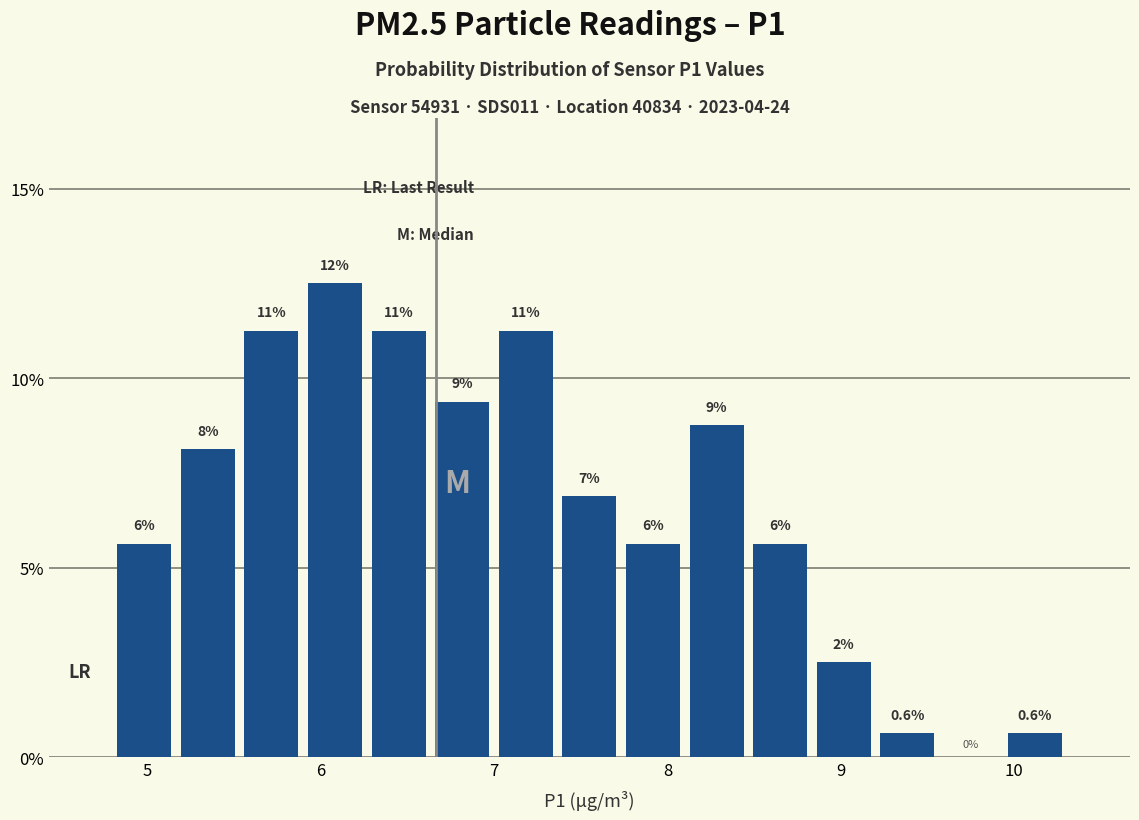

Around what value on the x-axis is the tallest bar? Give the approximate position of its centre, as read against the axis.

6.1